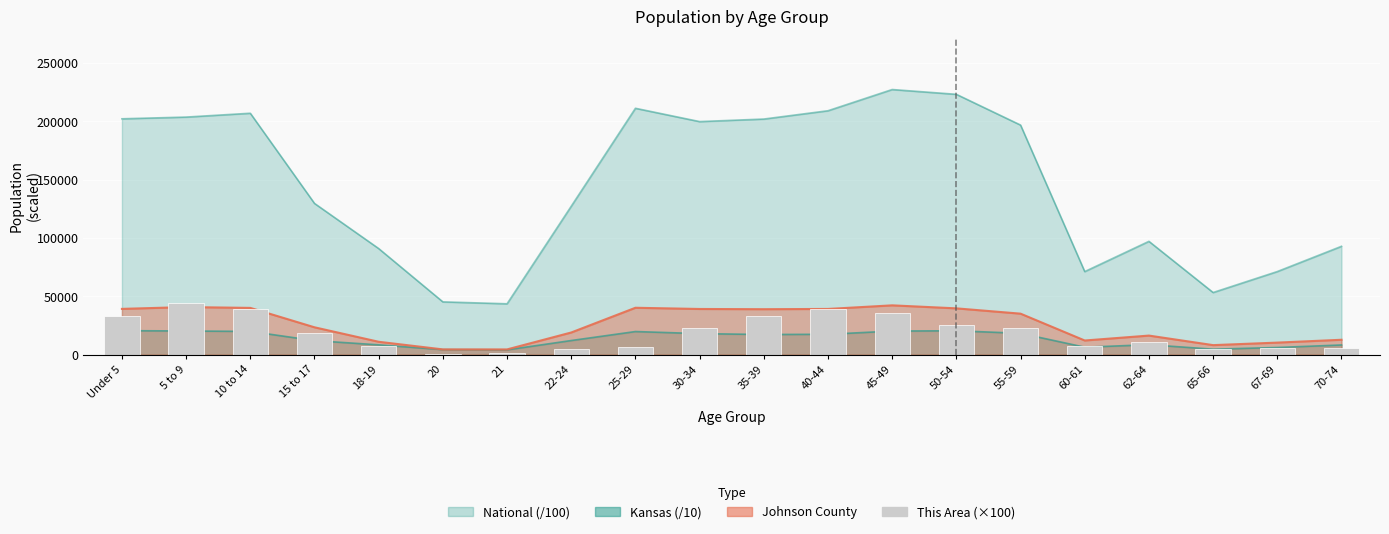

What position from the left is 35-39?

11